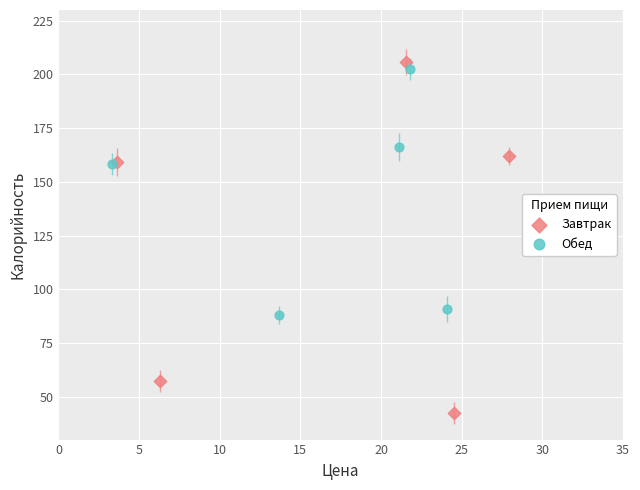

Which series contains the highest Y value?

Завтрак